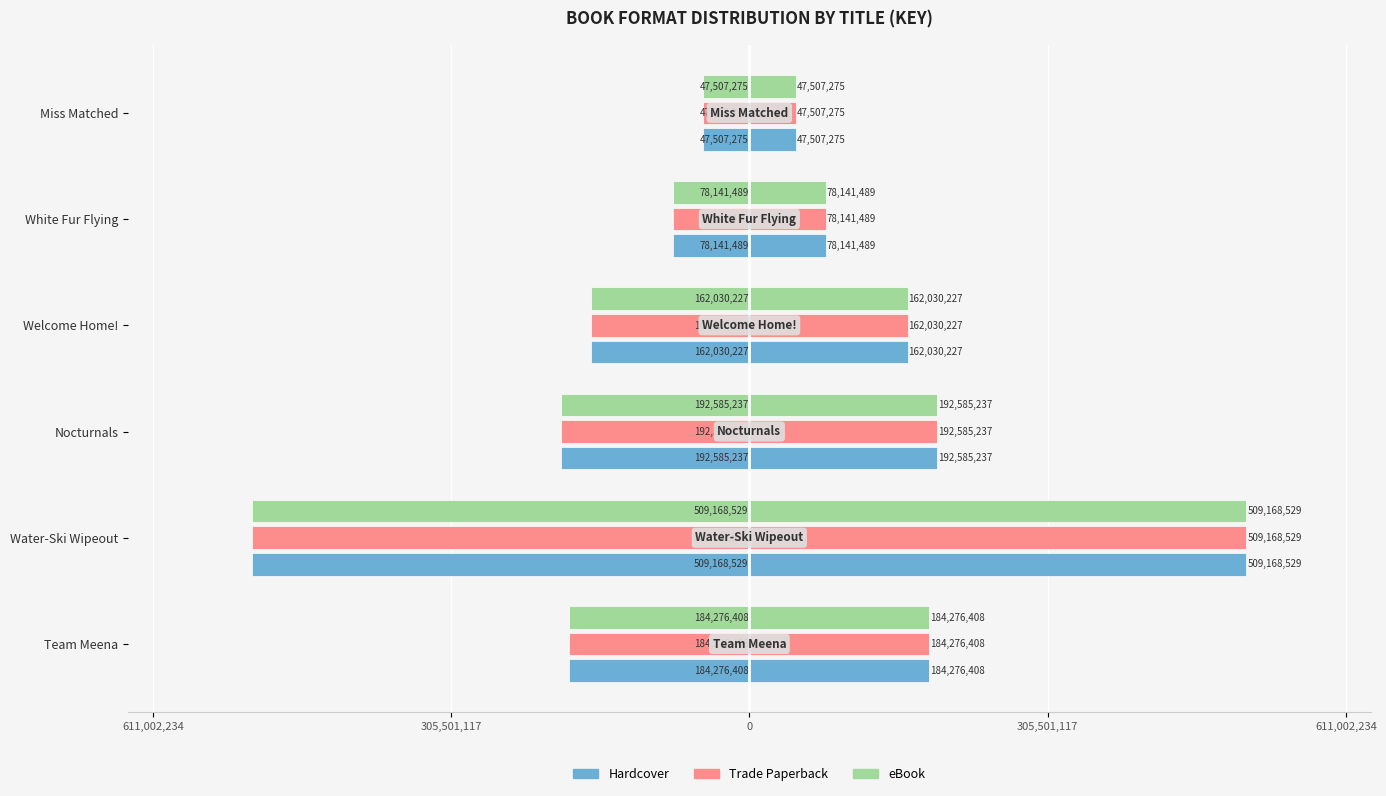

Is it true that Trade Paperback equals -162030227 at Welcome Home!?

True